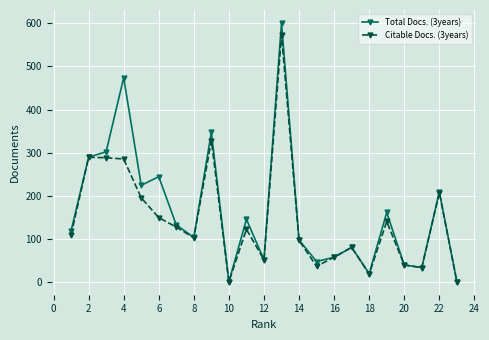

What is the average value of the Citable Docs. (3years) series?

145